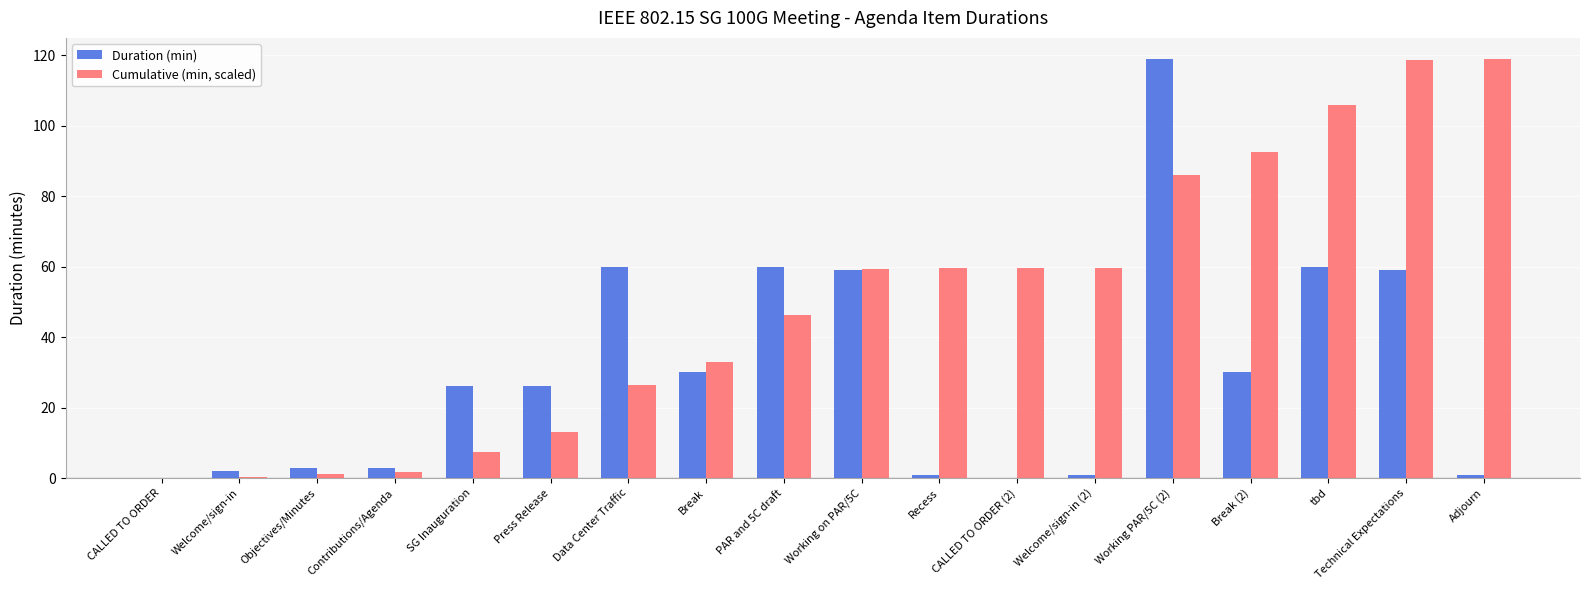

Read the Duration (min) value at Press Release.

26.0